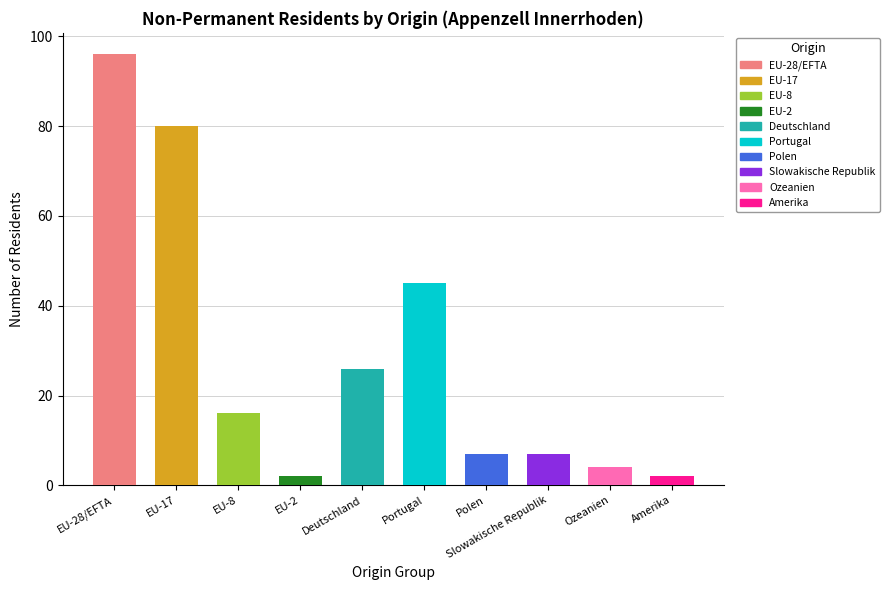

How many distinct data groups are displayed?

1